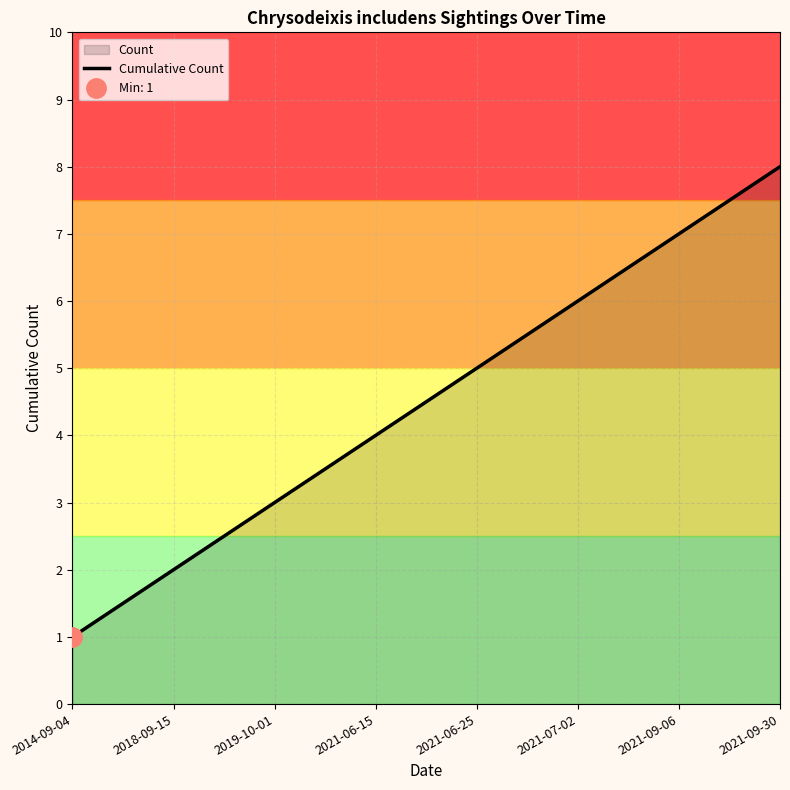

What is the difference between the second highest and second lowest values?

5